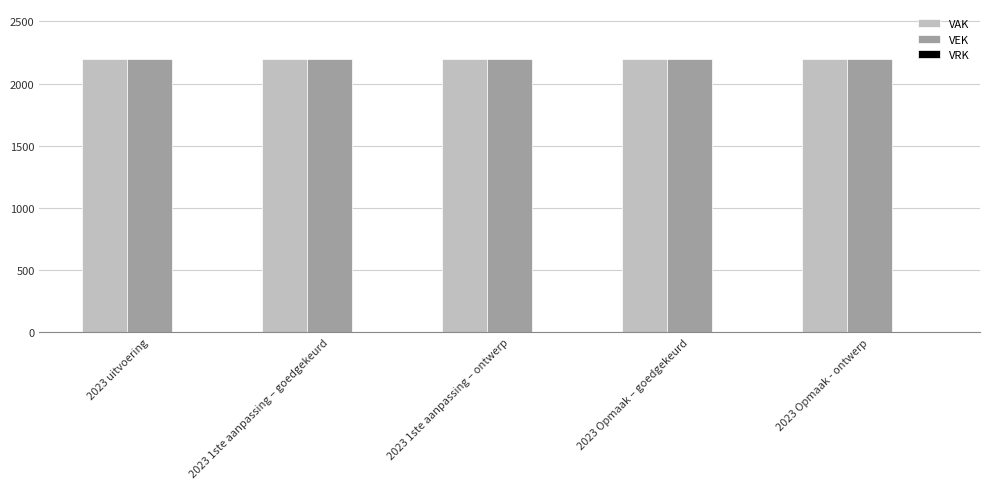

The value of VAK at 2023 Opmaak – goedgekeurd is 936. True or false?

False